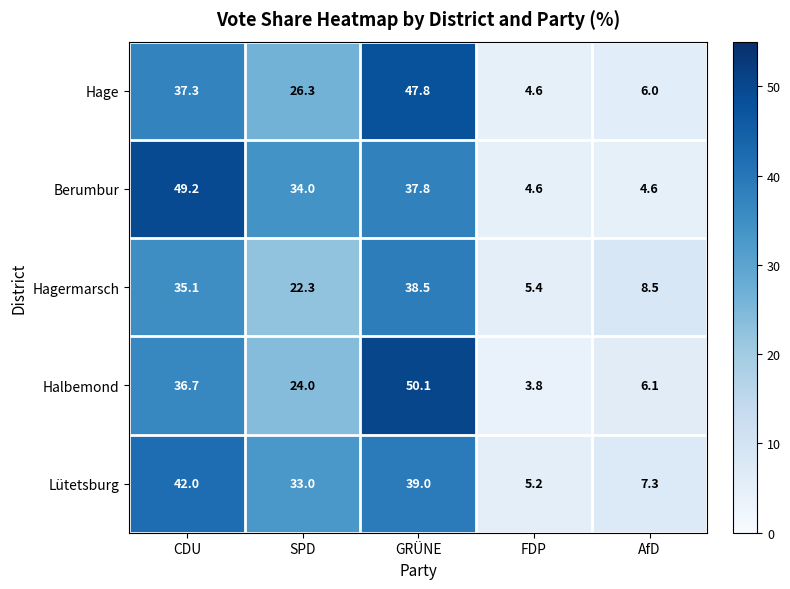

At how many categories does at least one series exceed 10?

3